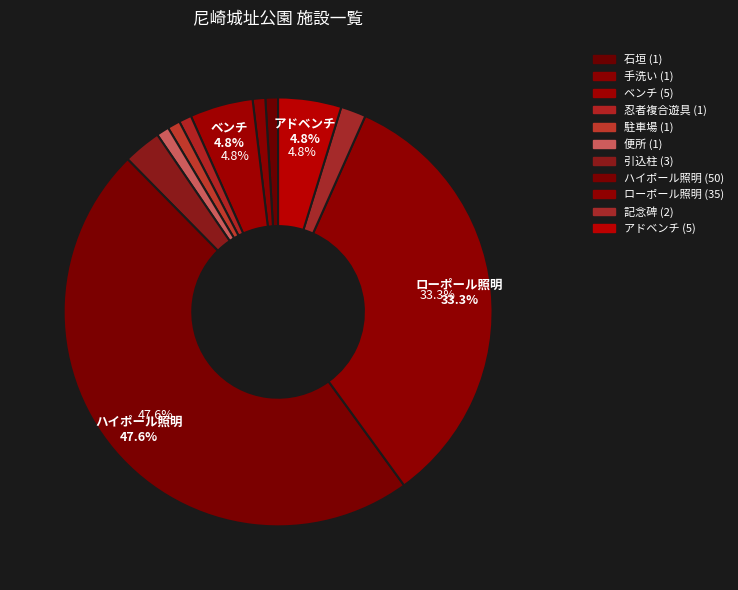

How many segments does this pie chart have?

11